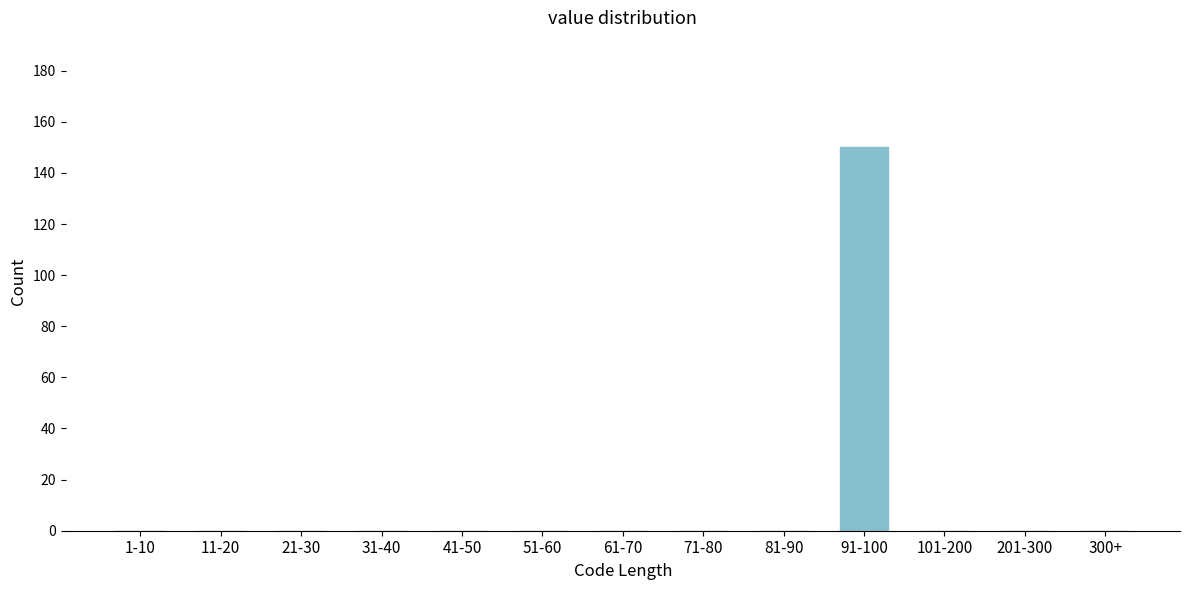

Reading right to left, transcribe all the data shown in this chart.

300+=0	201-300=0	101-200=0	91-100=150	81-90=0	71-80=0	61-70=0	51-60=0	41-50=0	31-40=0	21-30=0	11-20=0	1-10=0